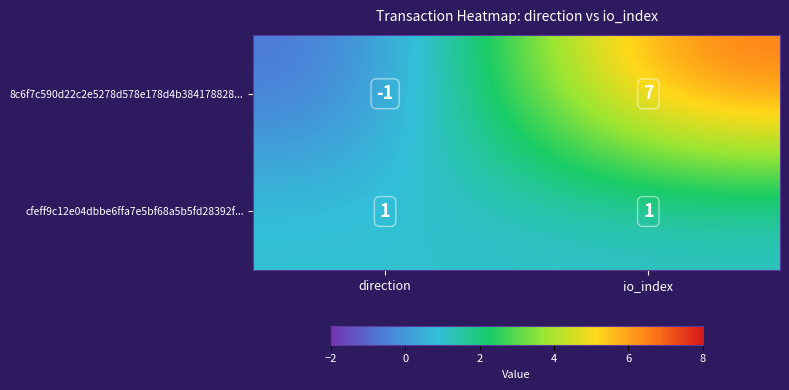

At which category is the sum across all series the highest?

io_index